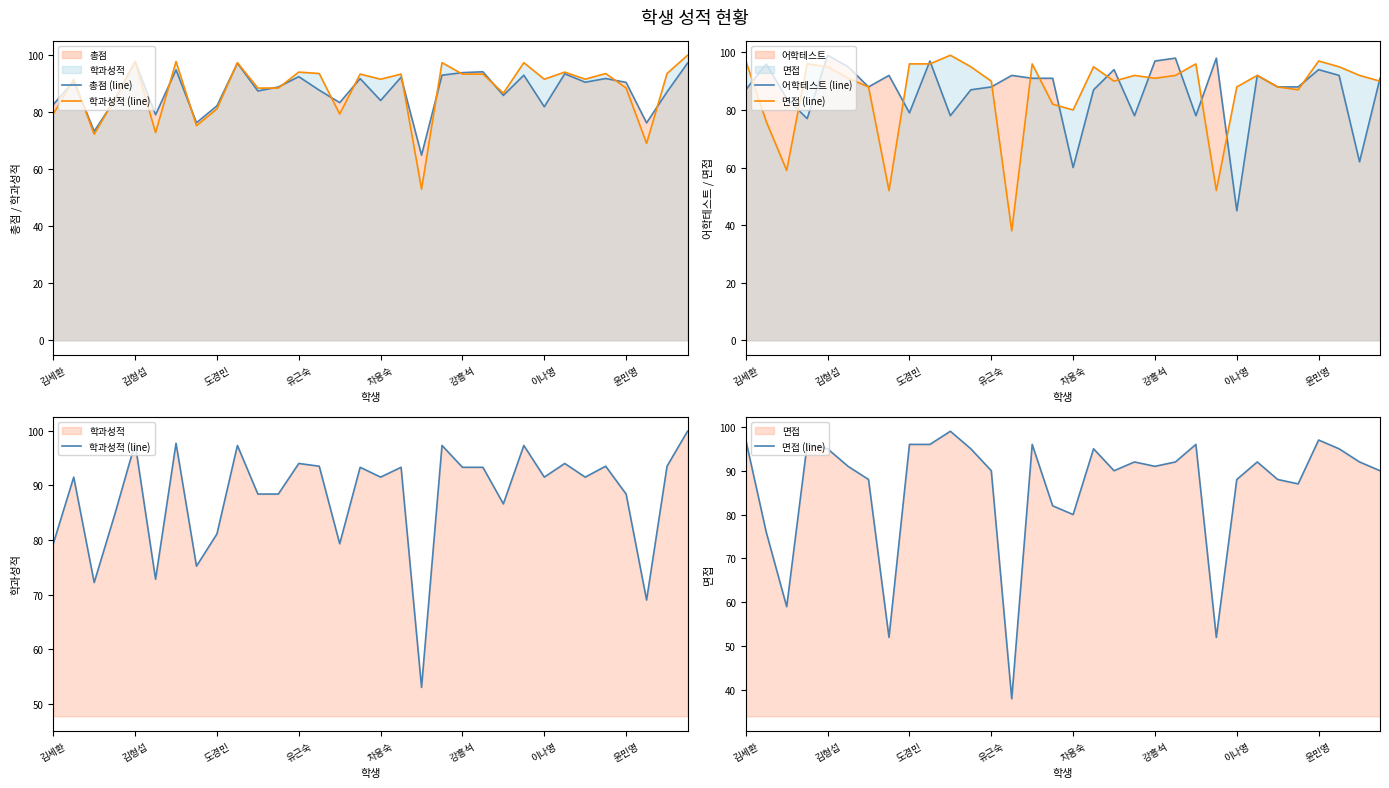

Does the chart have visible grid lines?

No